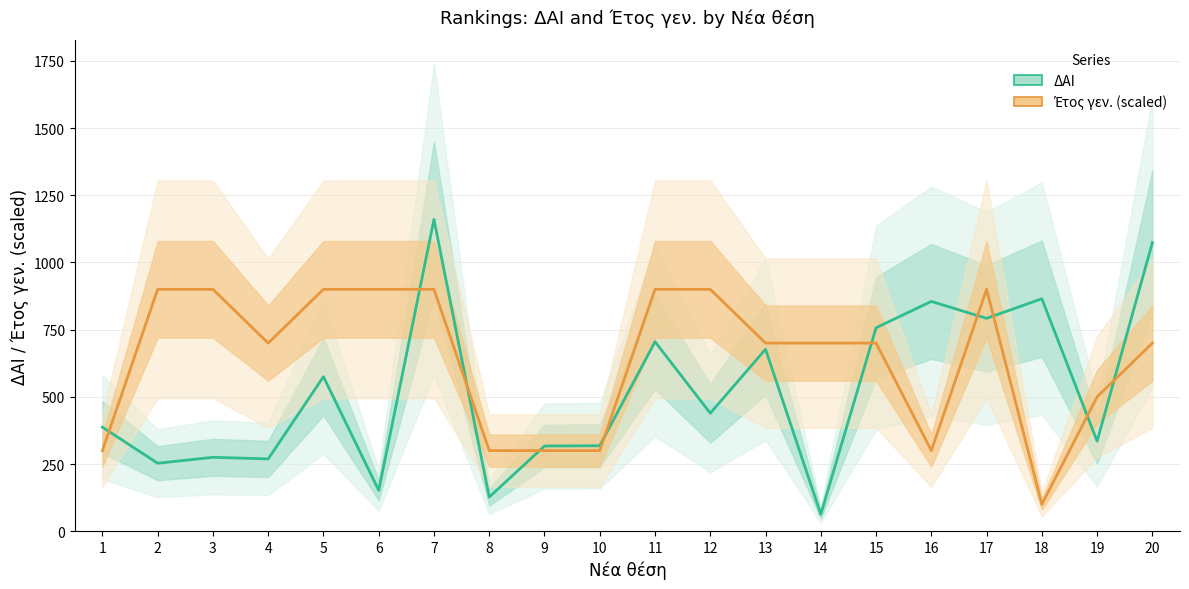

What is the highest value of the Έτος γεν. (scaled) series?

900